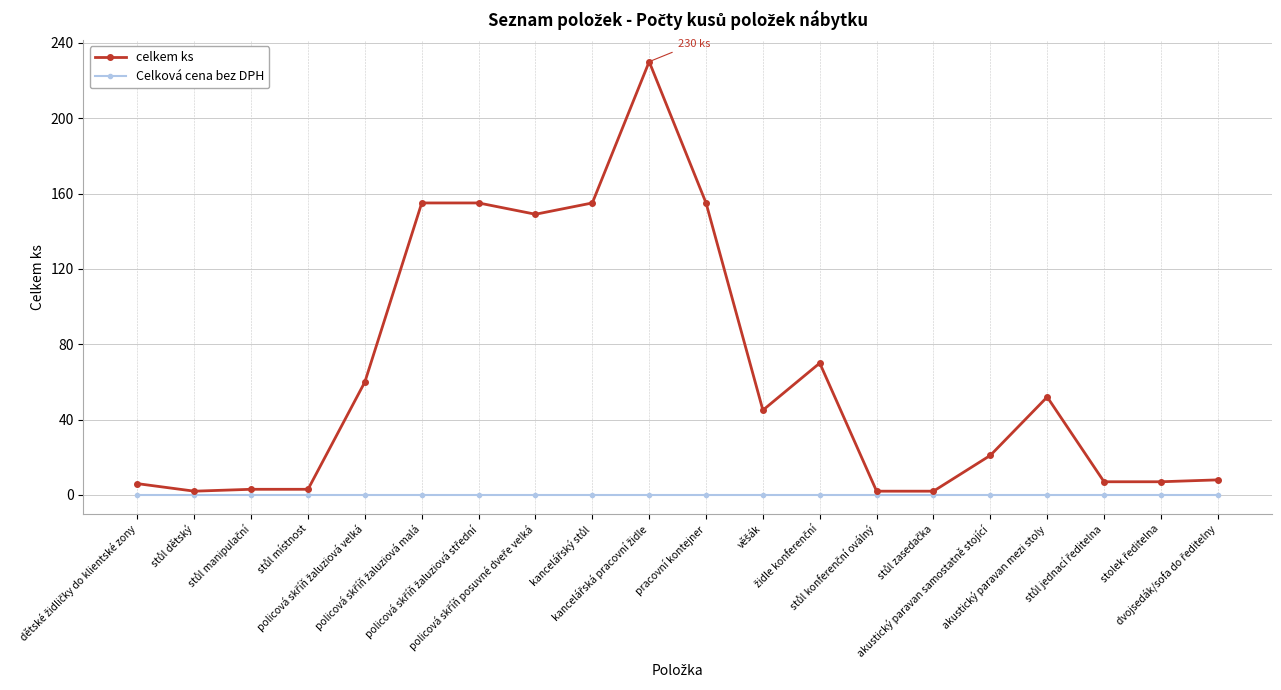

Count the number of categories in the chart.

20